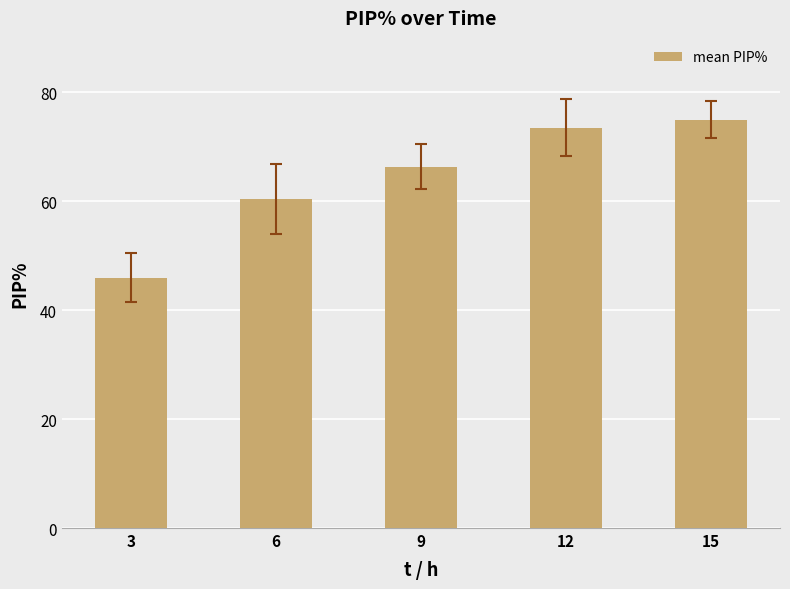

Which has a higher value, 9 or 6?

9